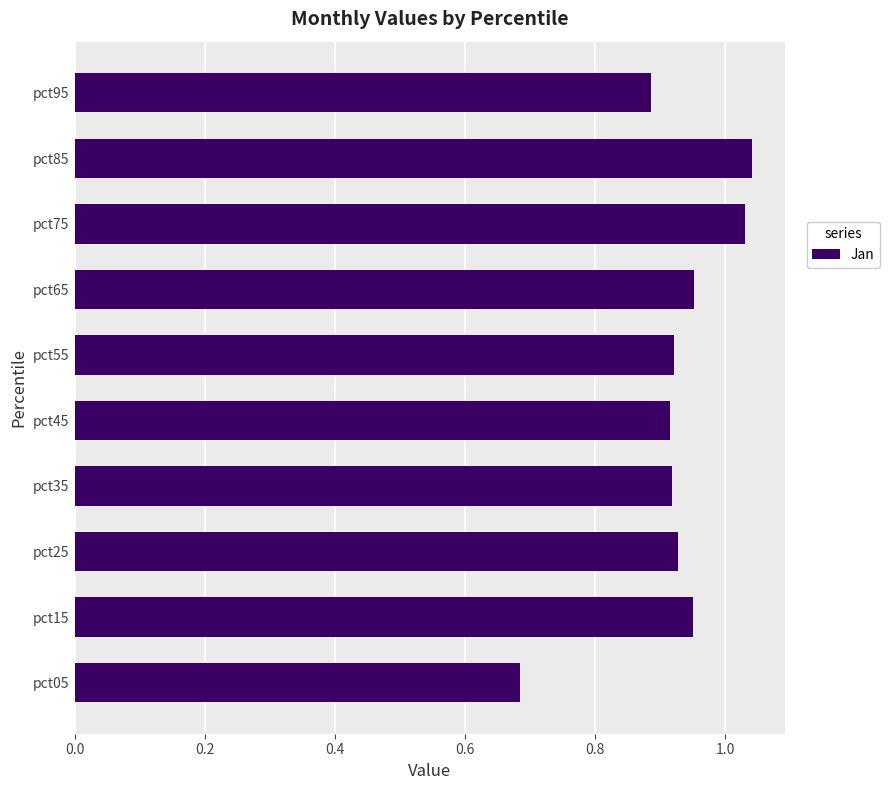

What is the difference between the second highest and minimum values?

0.3